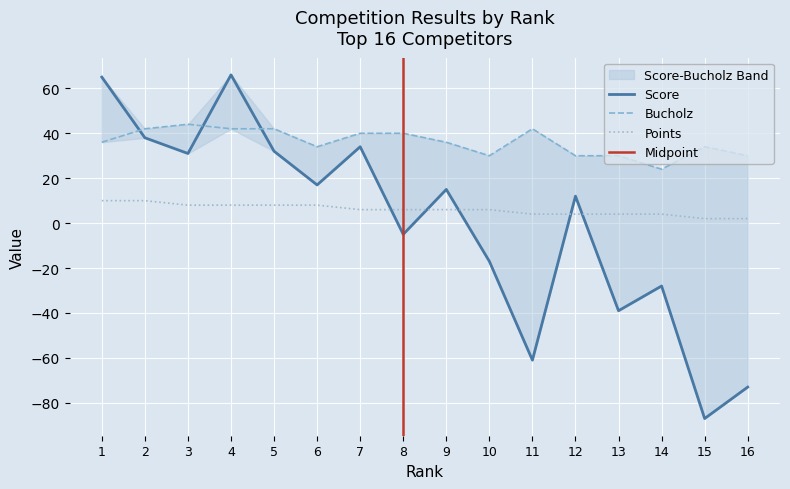

What value does the Bucholz series have at 4, to the nearest 10?

40